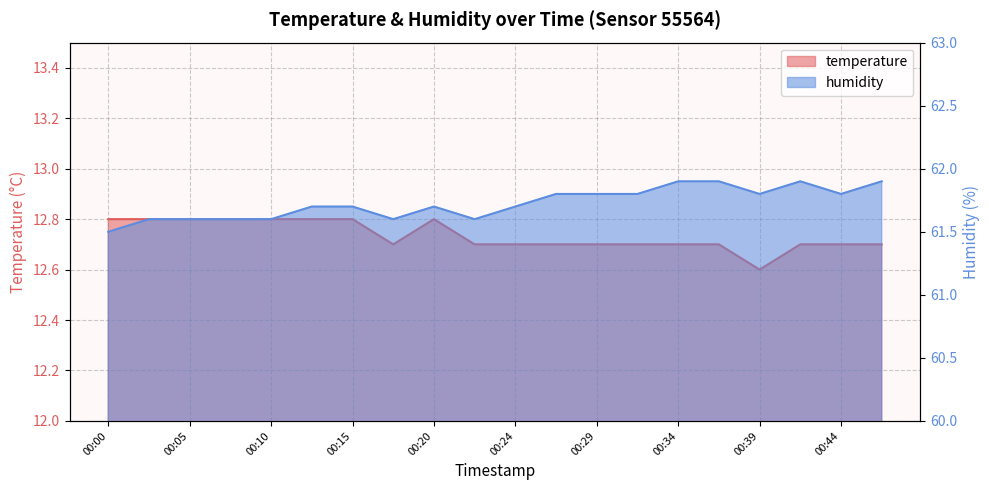

What is the lowest value of the humidity series?

61.5